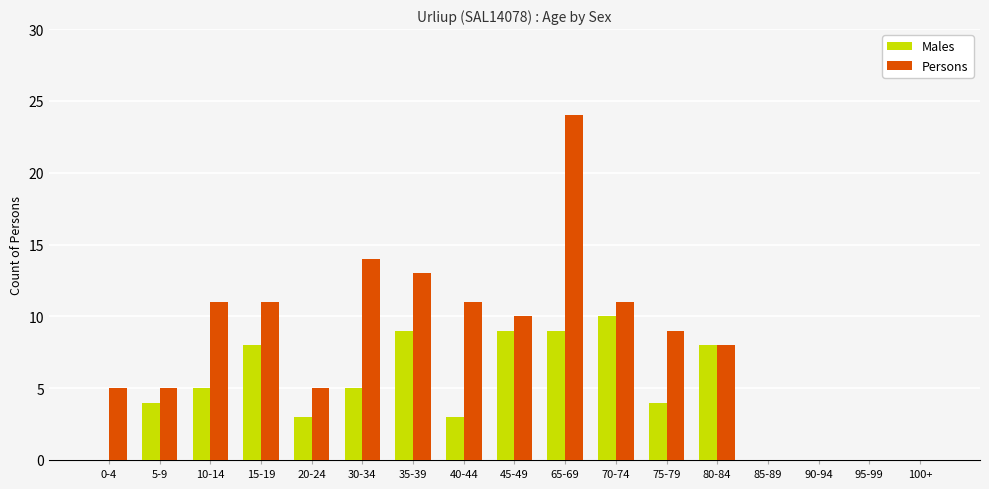

How many groups of bars are there?

17